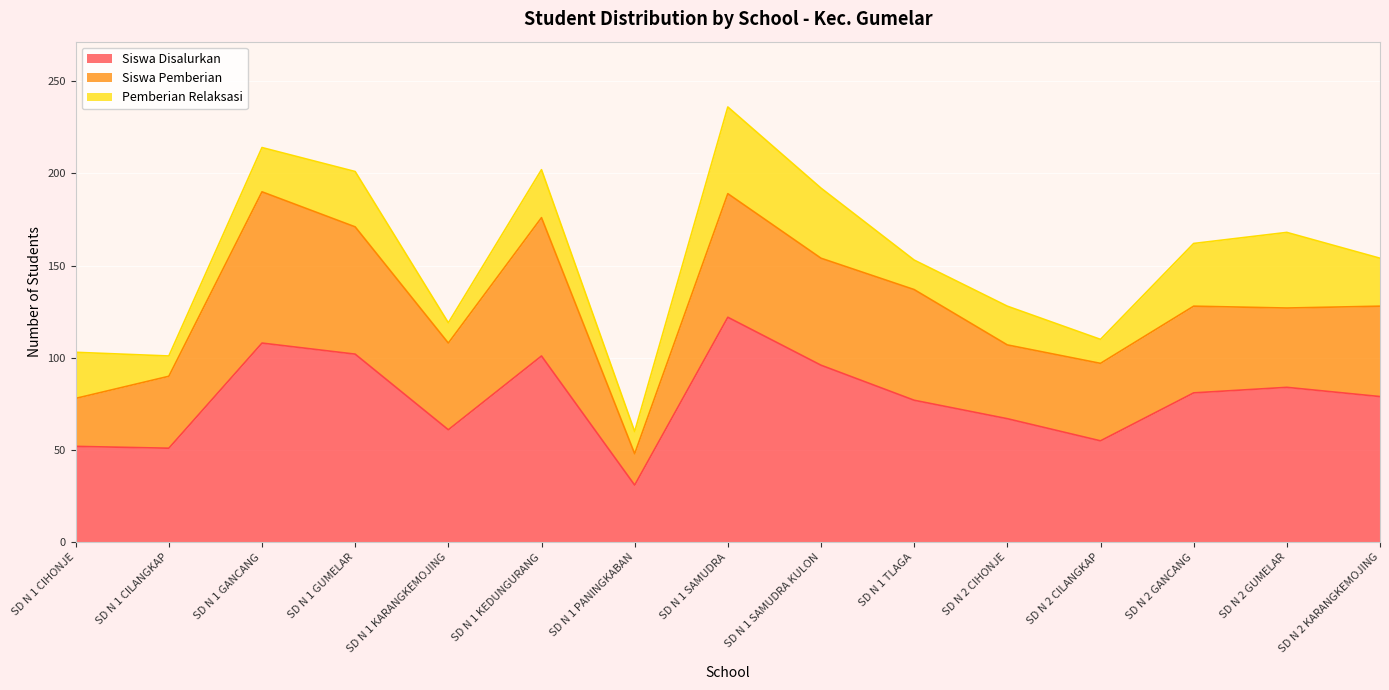

True or false: Pemberian Relaksasi and Siswa Pemberian cross at least once.

False